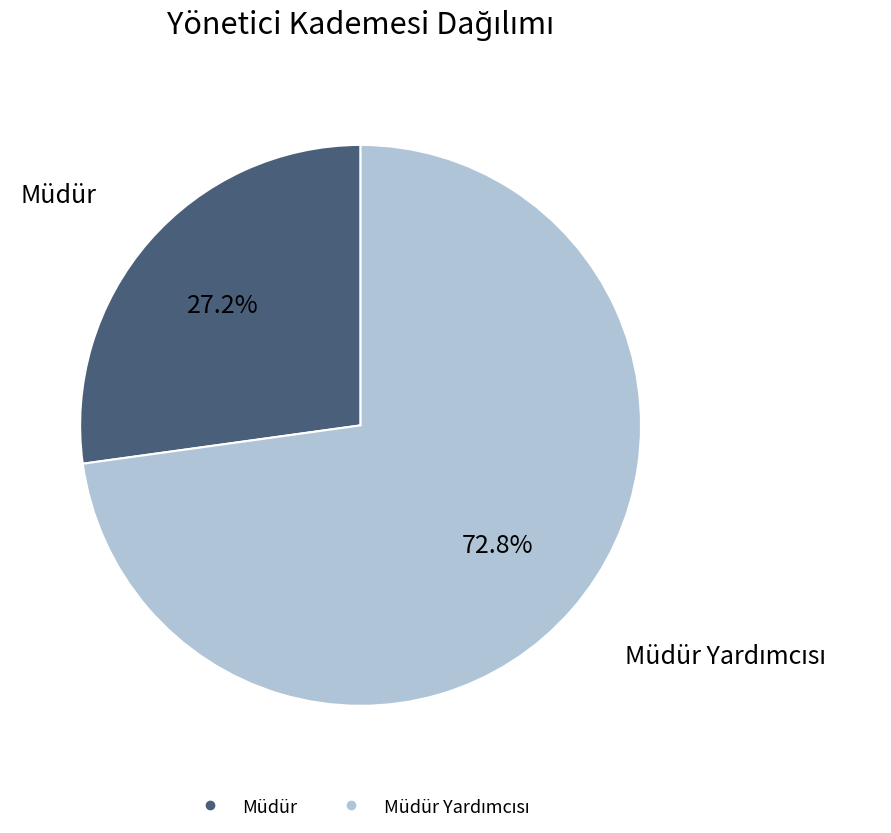

Does any single category account for the majority?

Yes